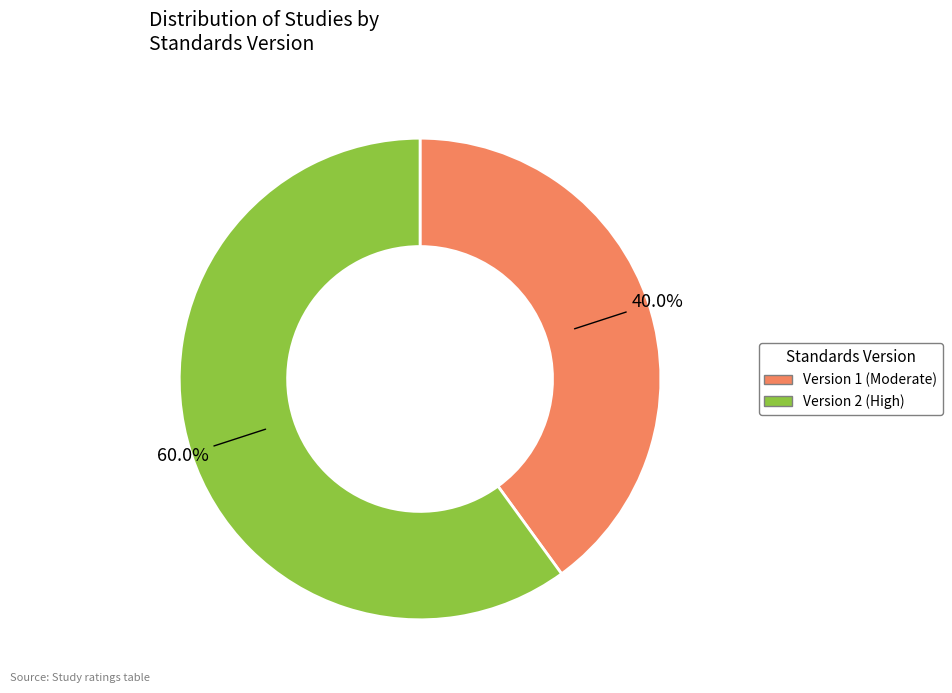

To the nearest percent, what is the difference between the Version 2 and Version 1 slice percentages?

20%